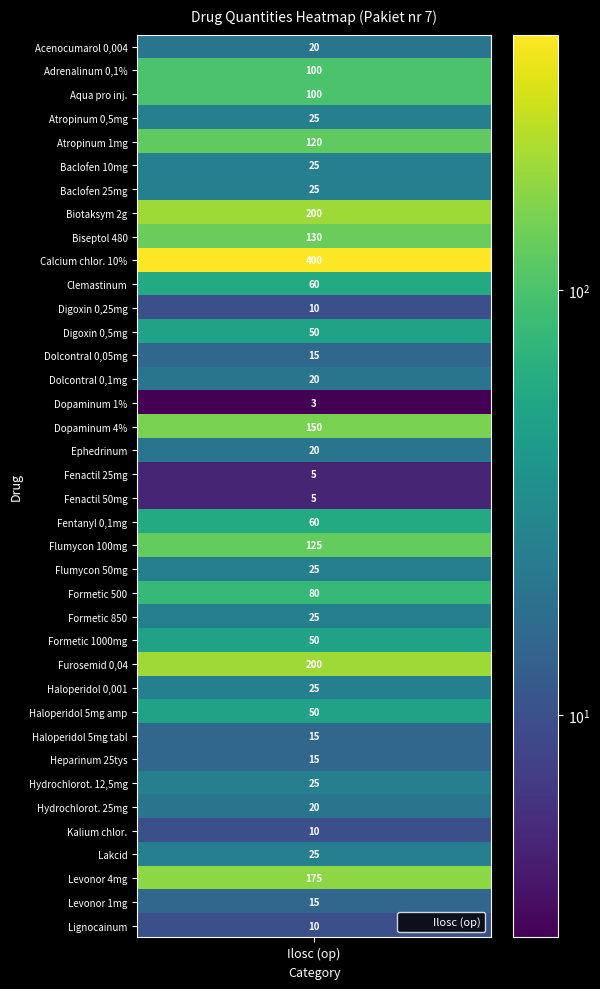

Count the number of data series in this chart.

1